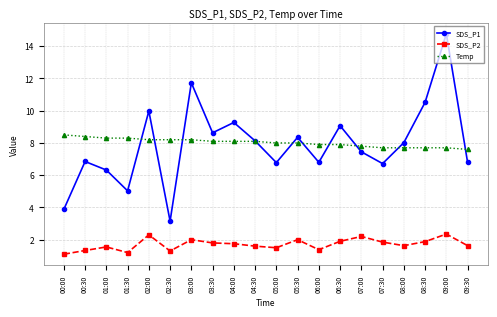

What is the minimum value for Temp?

7.6